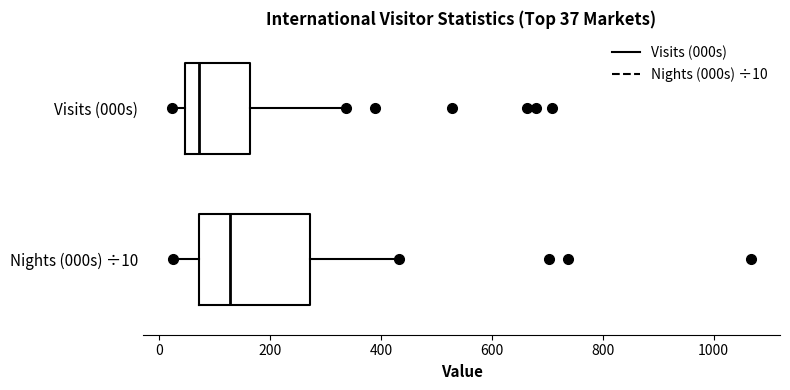

Which box has the furthest to the right median line?

Nights (000s) ÷10